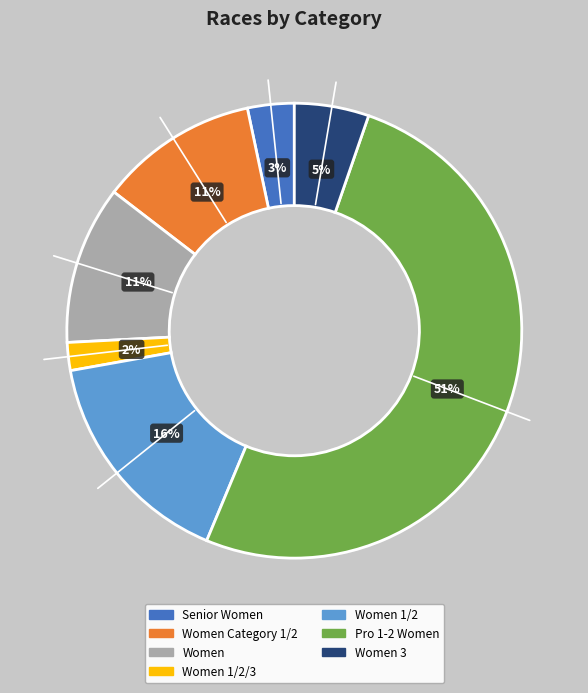

Is there any slice that represents more than half of the pie?

Yes